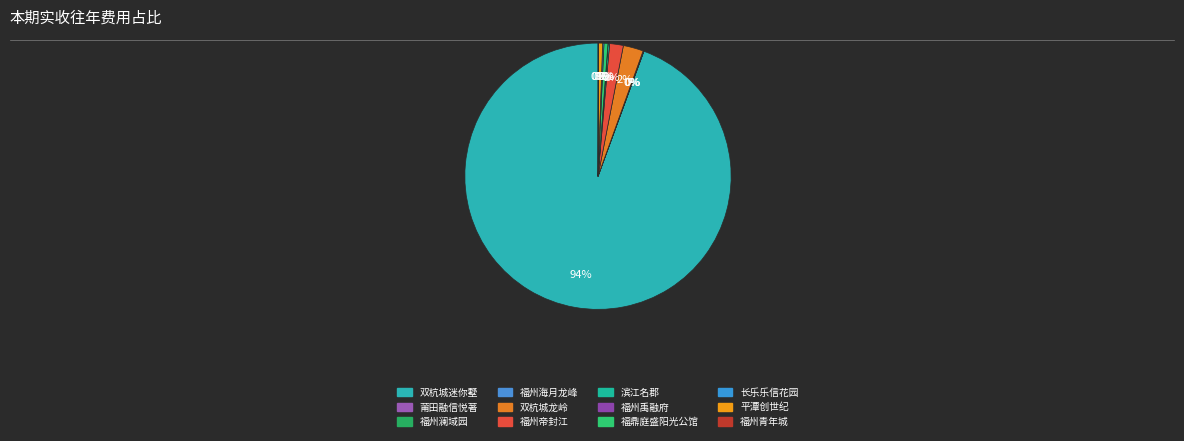

What percentage do 福鼎庭盛阳光公馆 and 双杭城龙岭 together represent?

2.9%